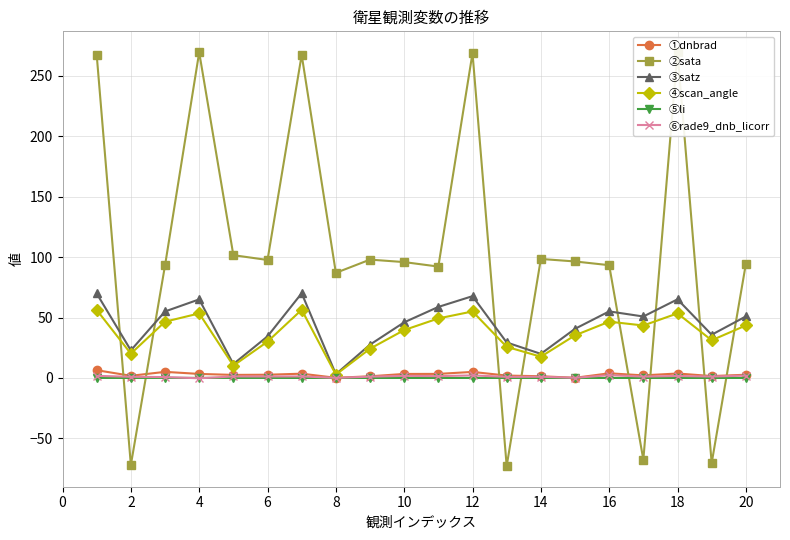

How many values in the ④scan_angle series are below 43?

10